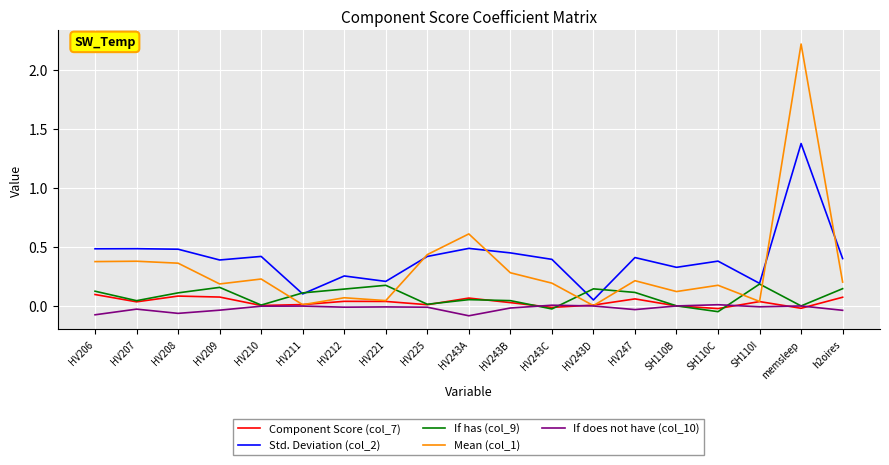

The Mean (col_1) series shows 2.2 at memsleep. True or false?

True